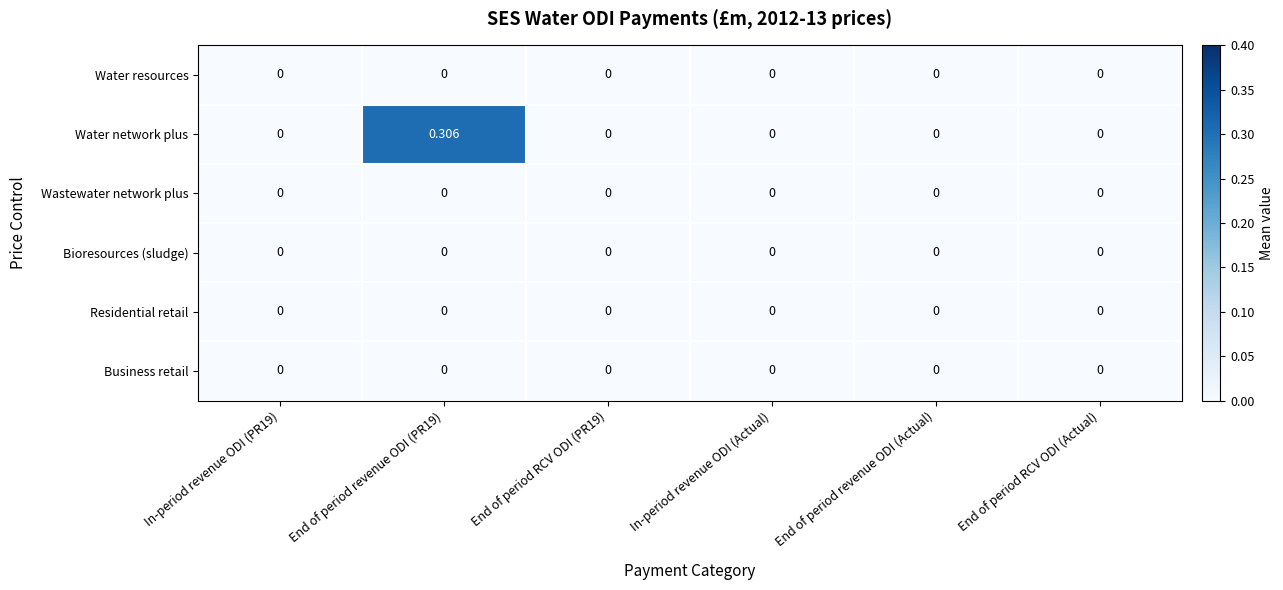

Which series has the largest total across all categories?

Water network plus